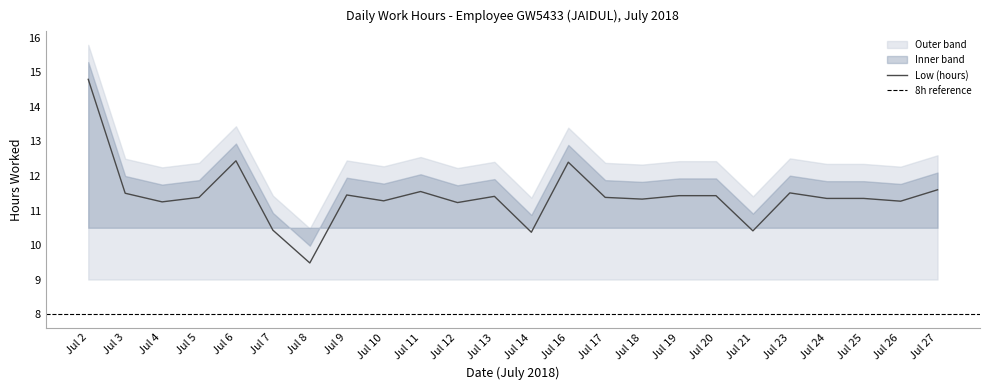

What is the highest value of the Low (hours) series?

14.8